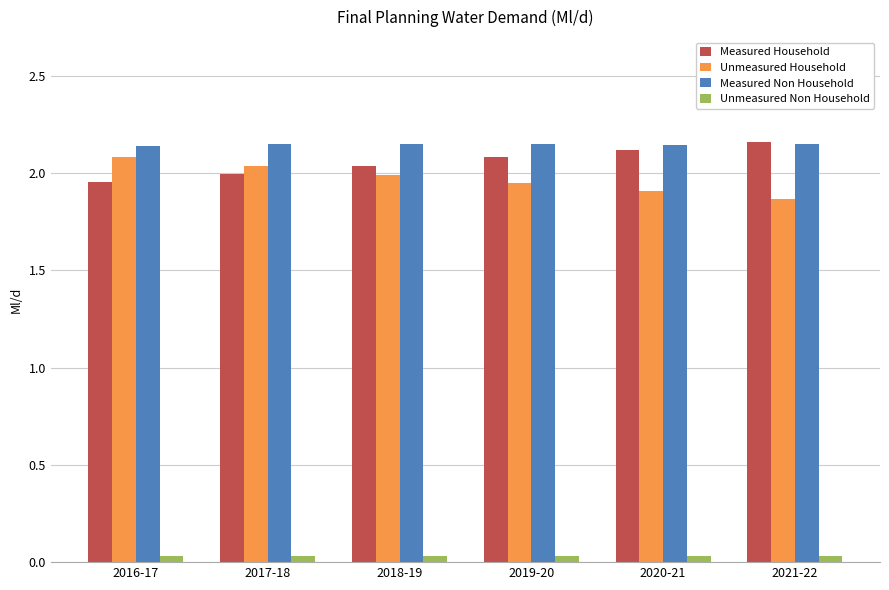

What is the sum of all Measured Household values?

12.4